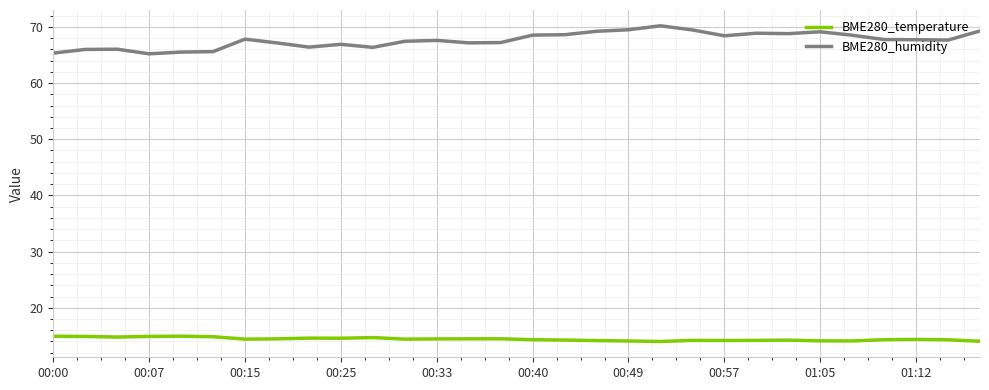

What is the minimum value shown in the chart?

14.0